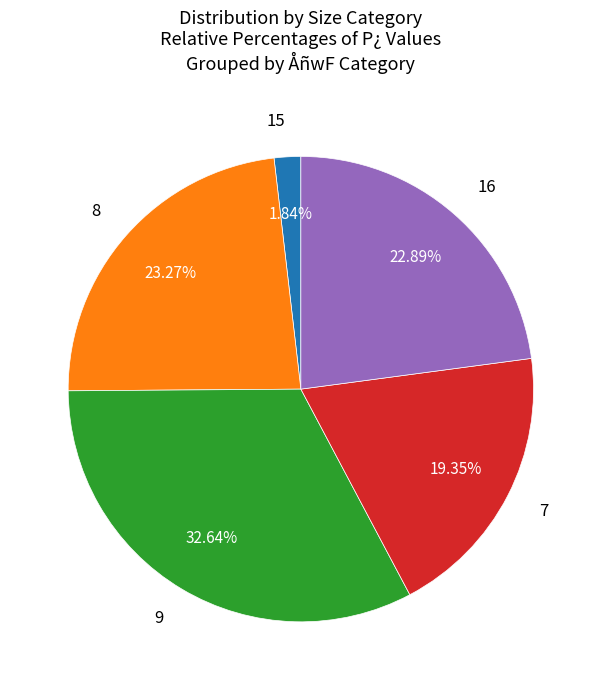

Does any single category account for the majority?

No